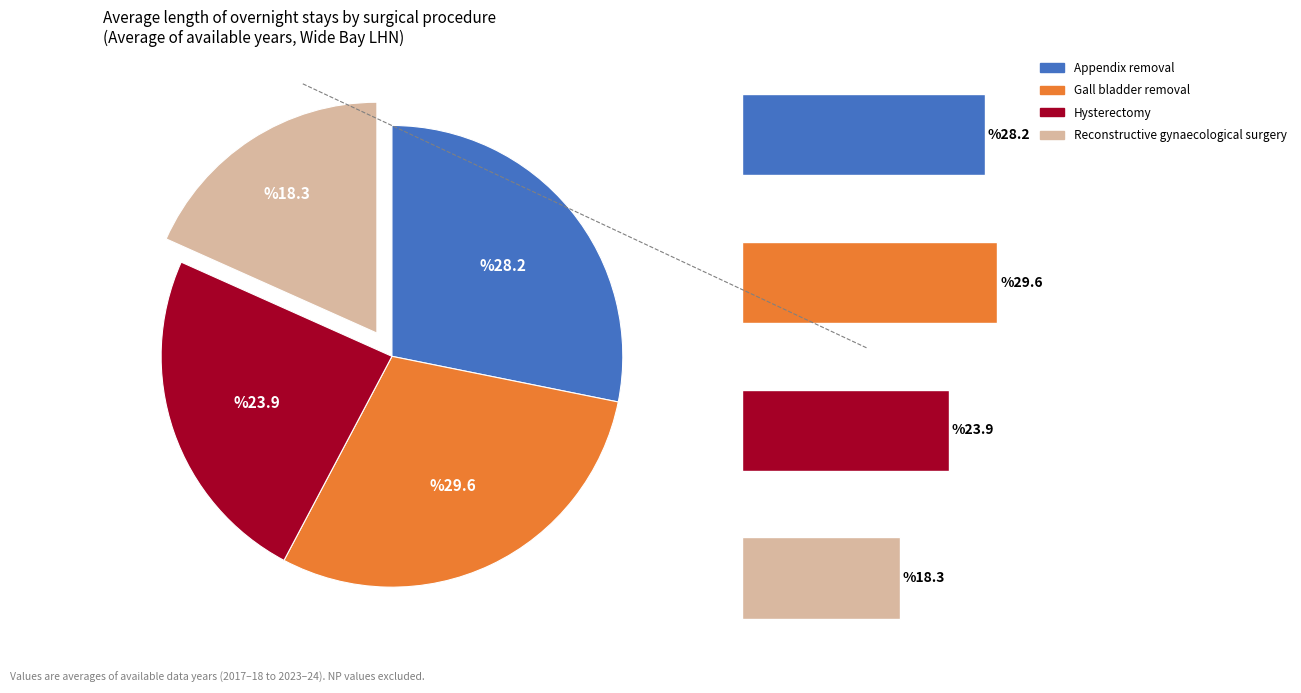

What percentage is the Appendix removal slice, to the nearest percent?

28%